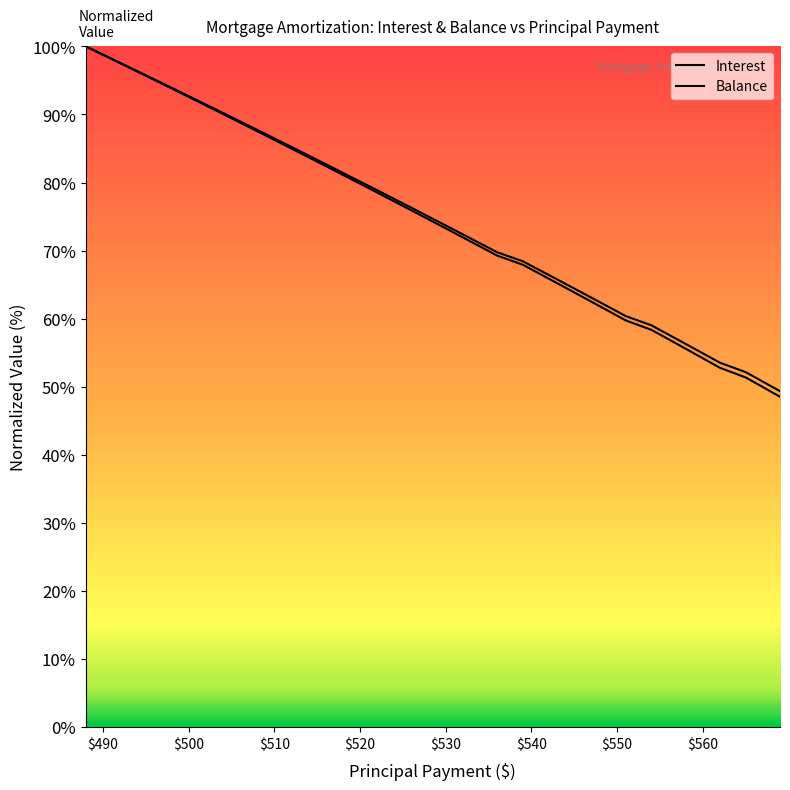

What is the average value of the Interest series?

75.3